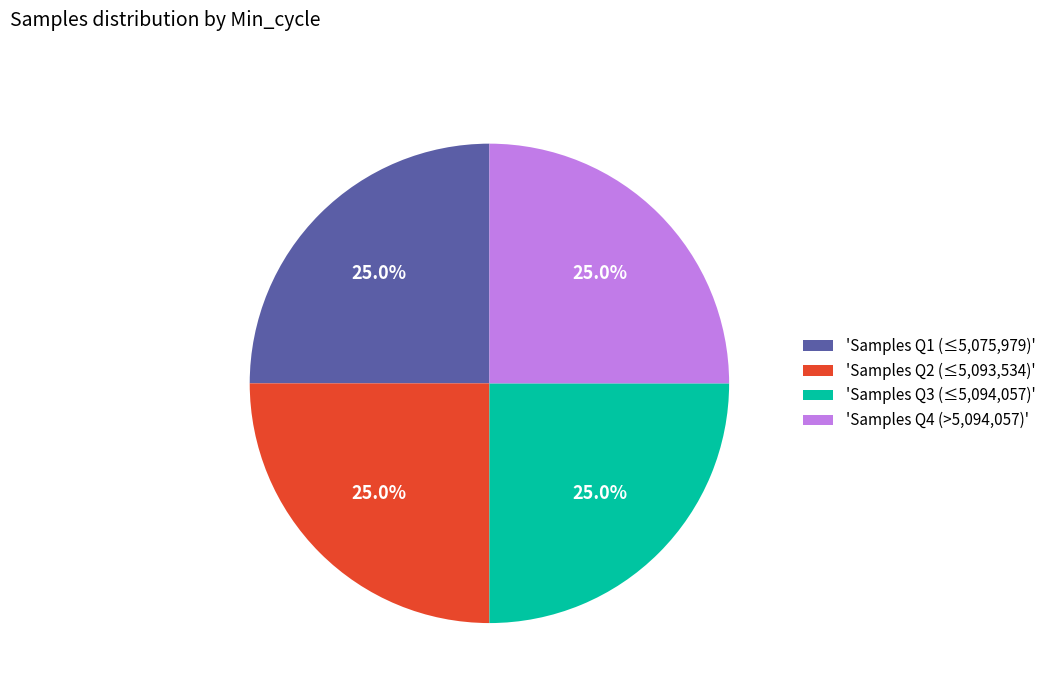

Approximately how many times larger is the value at 'Samples Q4 (>5,094,057)' compared to 'Samples Q1 (≤5,075,979)'?

1.0